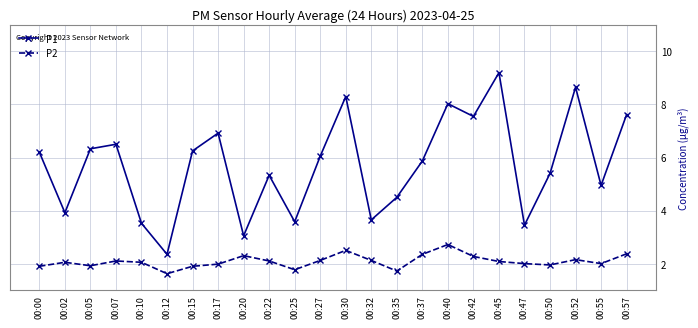

Count the number of categories in the chart.

24